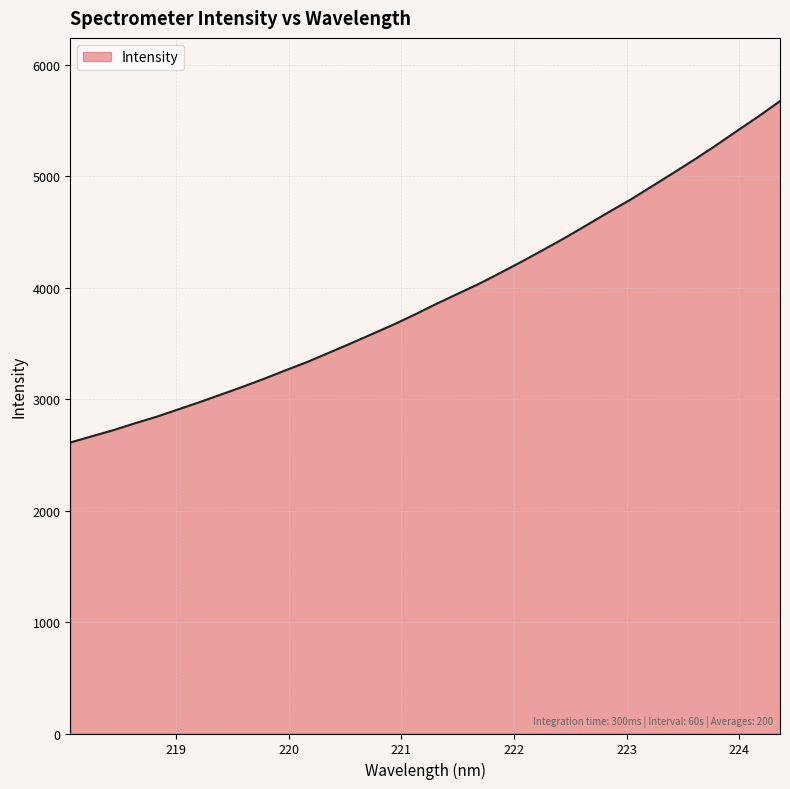

What is the maximum value shown in the chart?

5672.7